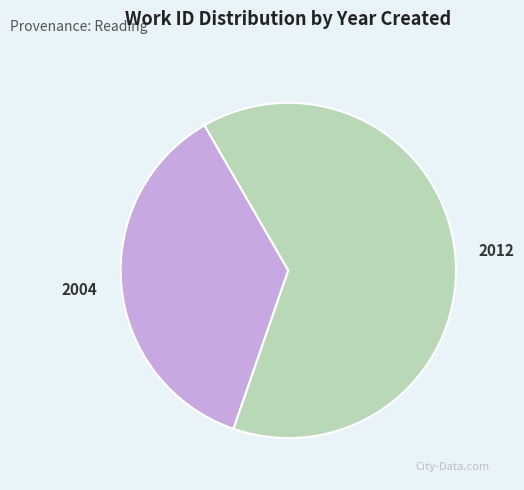

How many segments does this pie chart have?

2